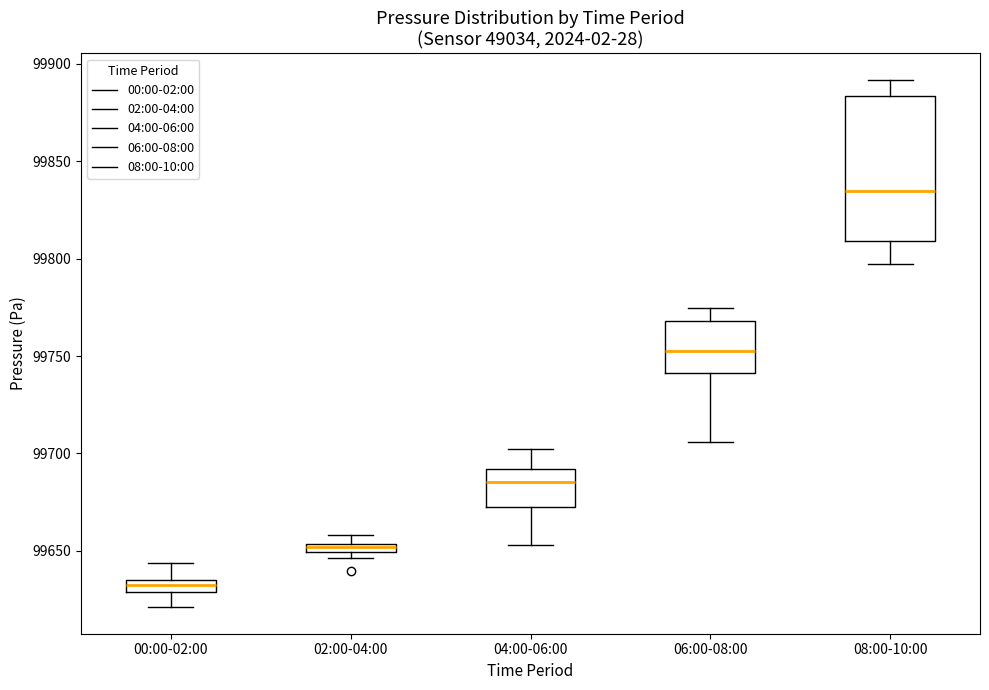

Which box's median line is the highest?

08:00-10:00